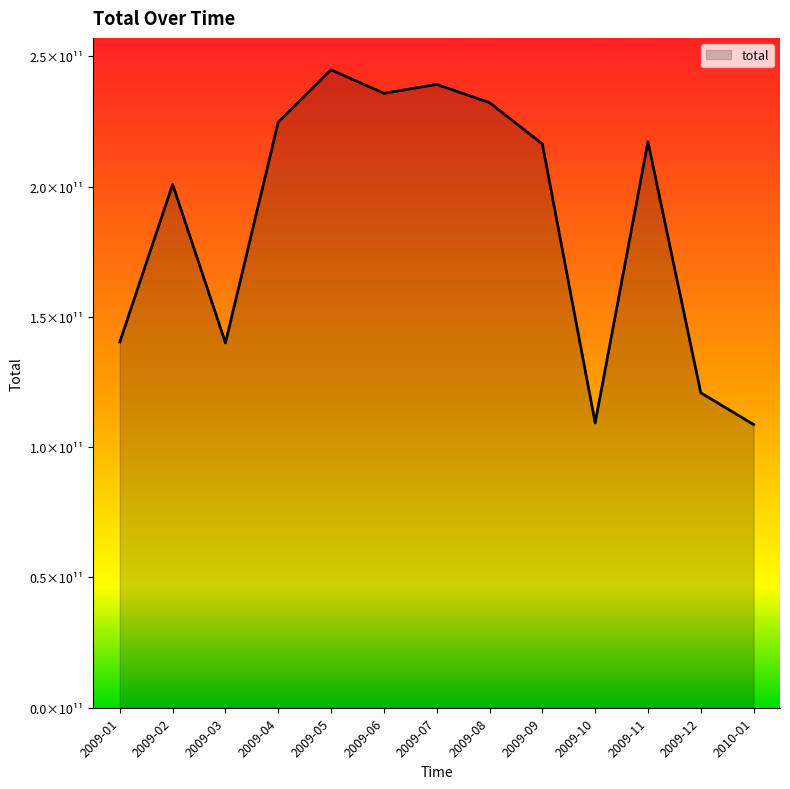

What position from the left is 2009-03?

3